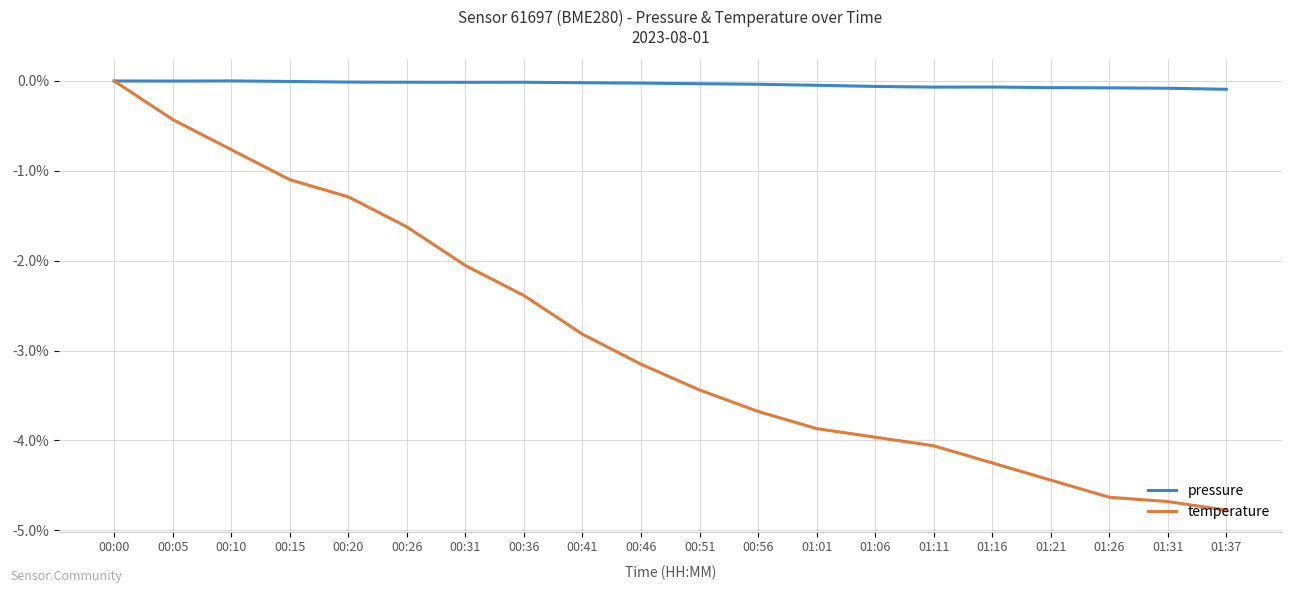

How many lines are shown in the chart?

2